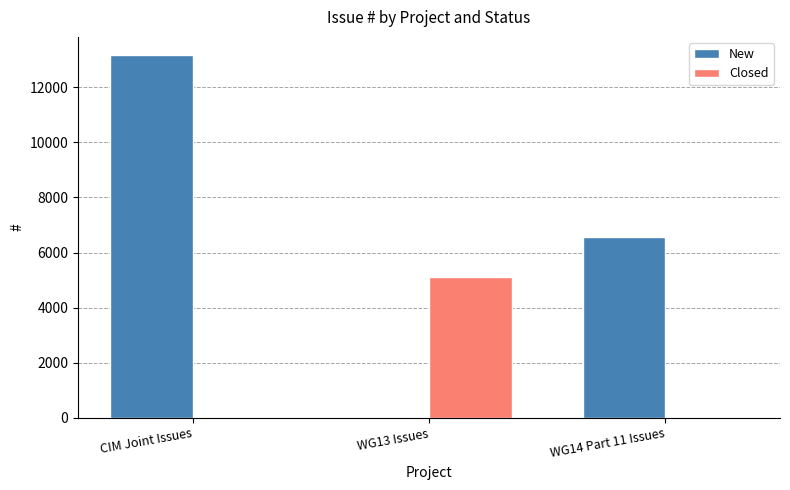

Which label corresponds to the largest value in the chart?

CIM Joint Issues